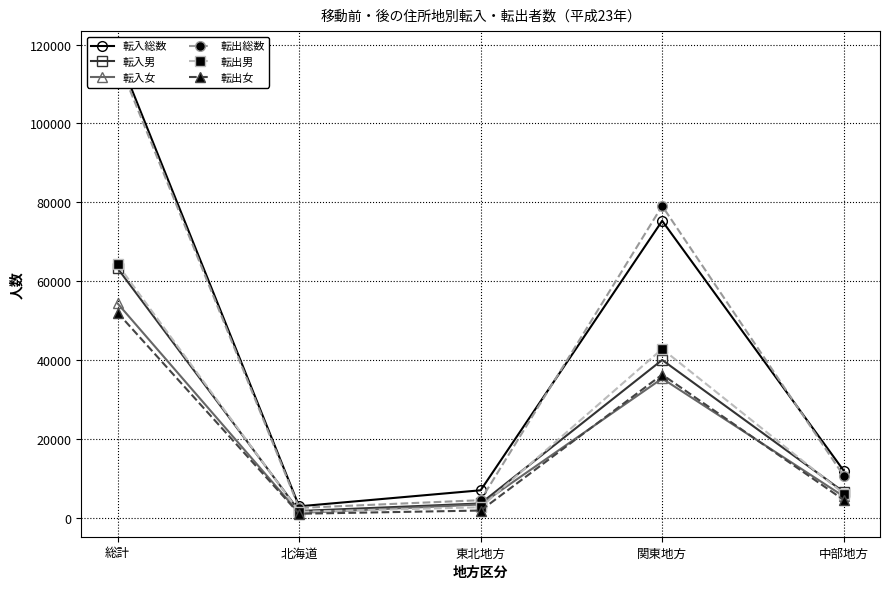

How many times do 転出男 and 転入女 cross each other?

2